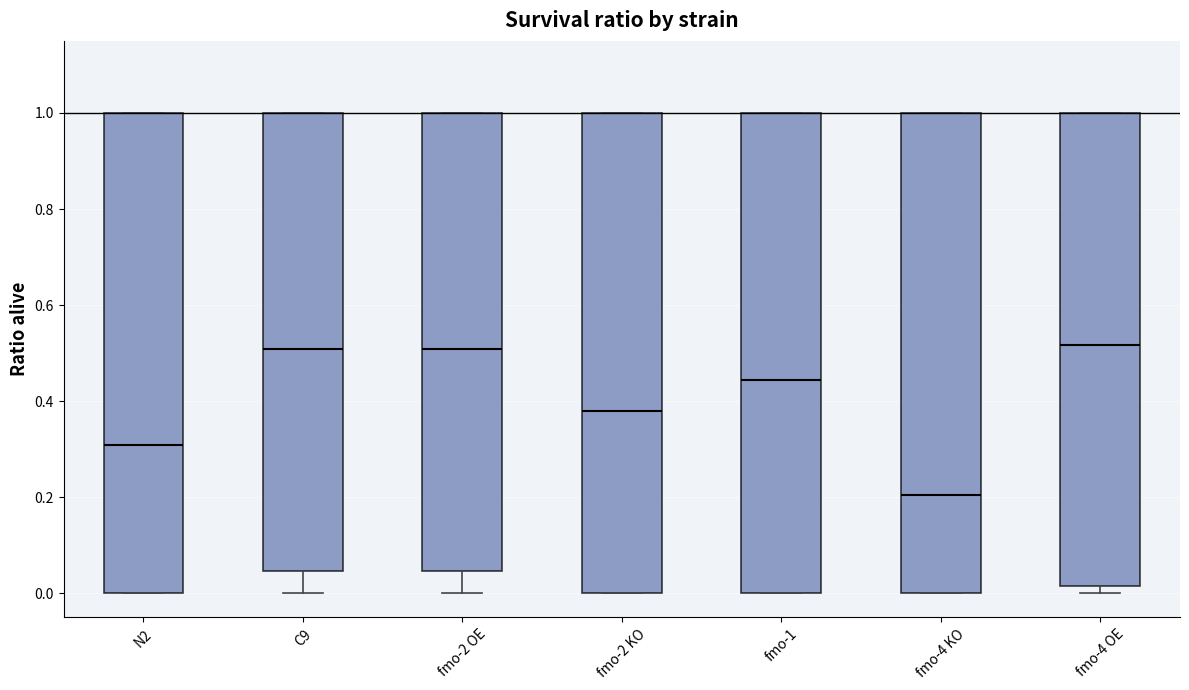

Where is the upper edge of the box for C9 on the y-axis? The values are not printed on the chart, so give them approximately, as read against the axis.

1.00